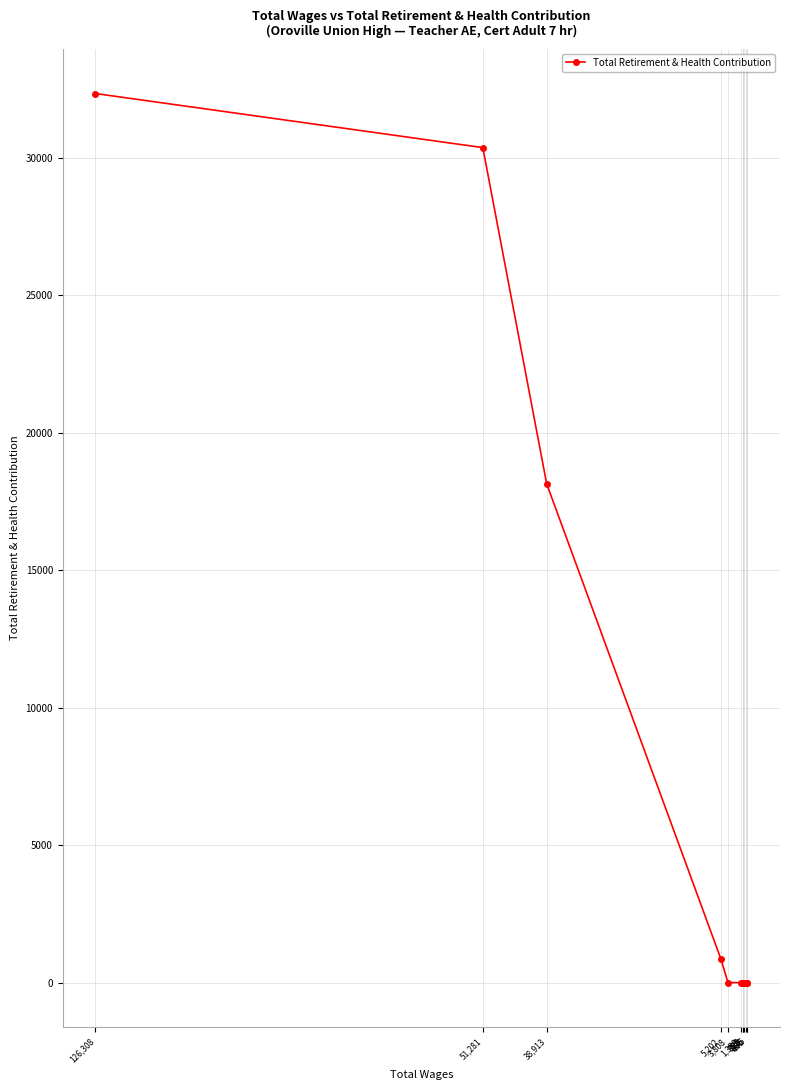

What is the maximum value shown in the chart?

32334